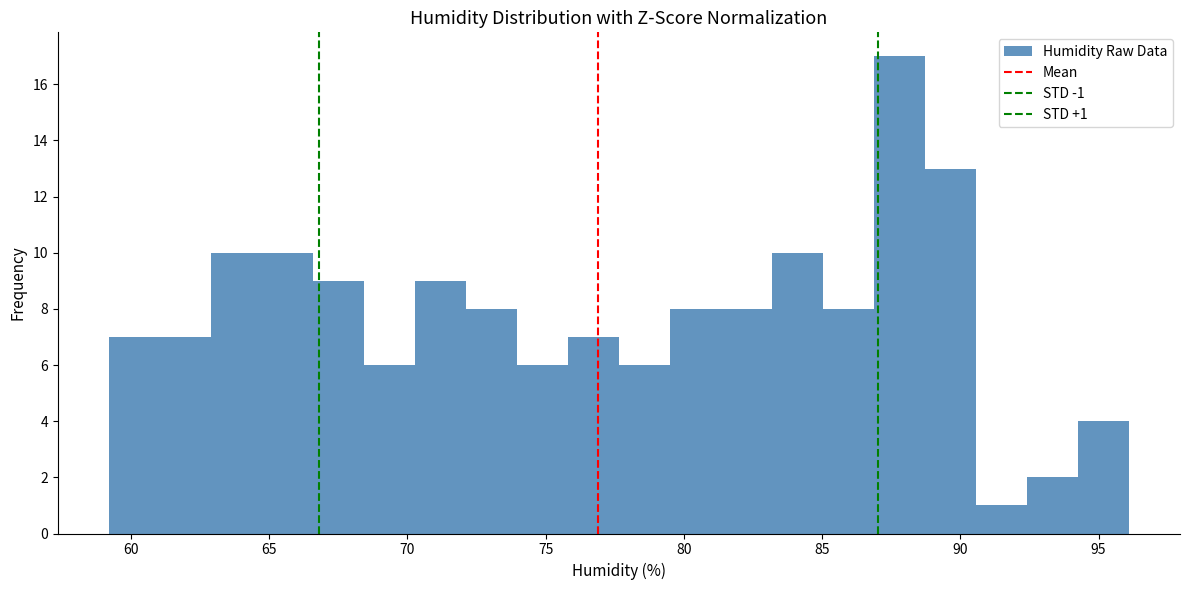

Read against the x-axis, roughly where is the centre of the tallest bar?

88.0